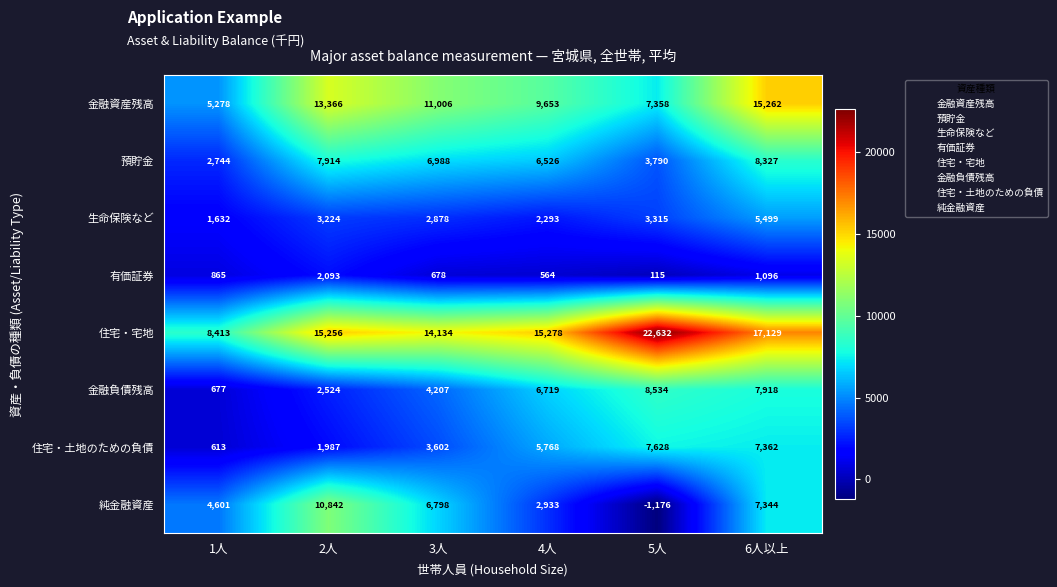

At 6人以上, list the series in order from largest to smallest.

住宅・宅地, 金融資産残高, 預貯金, 金融負債残高, 住宅・土地のための負債, 純金融資産, 生命保険など, 有価証券